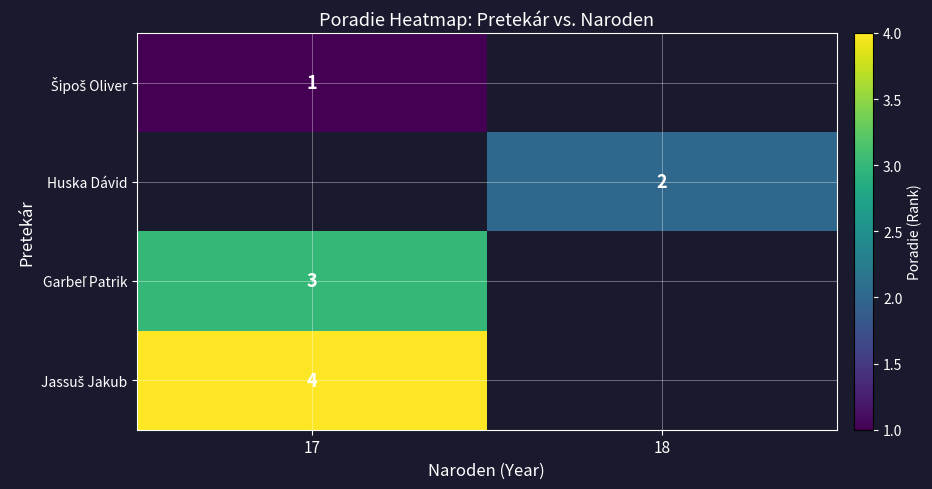

True or false: Huska Dávid has a value of 2 at 18.

True